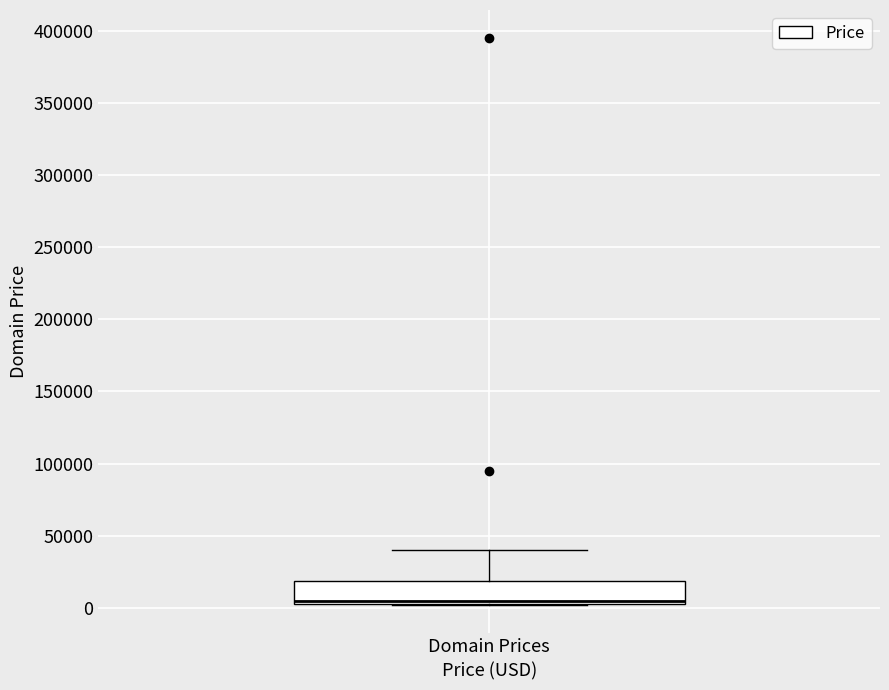

Transcribe this box plot: give where the median line is, the range the box spans, and where the two whiskers end, as read against the y-axis. The values are not printed on the chart, so give them approximately, as read against the axis.

median 5000 (just above the box's lower edge), box 5000 to 20000, whiskers 0 to 40000